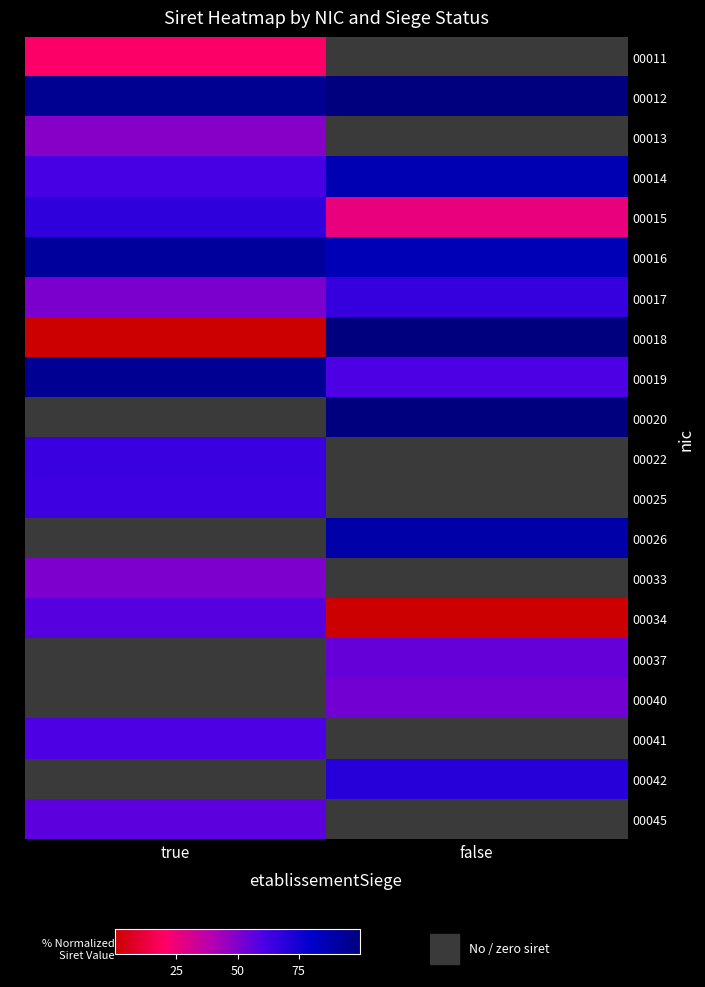

How many series are shown in this chart?

20